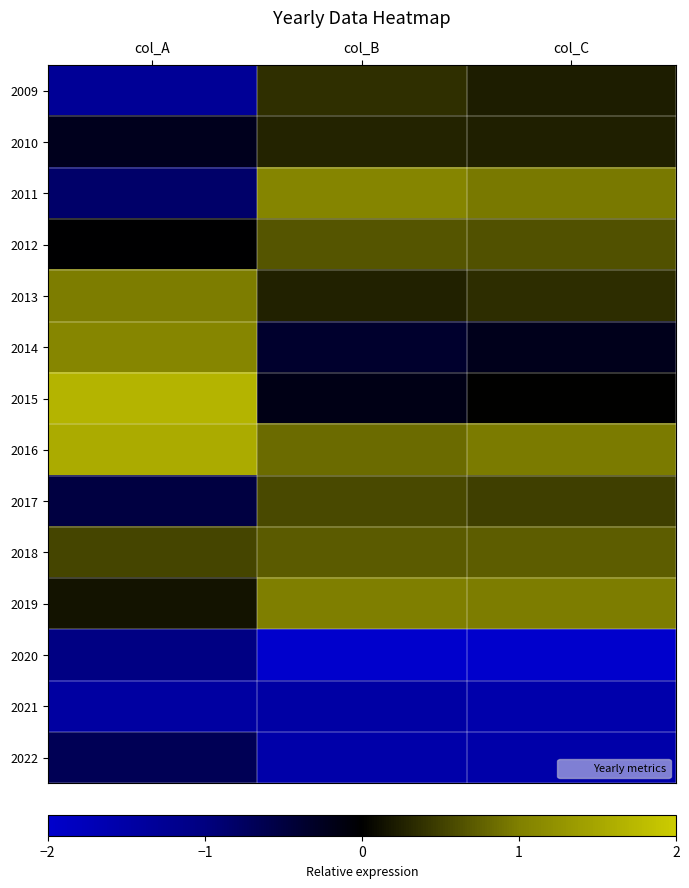

Which category has the highest value across all series?

col_A